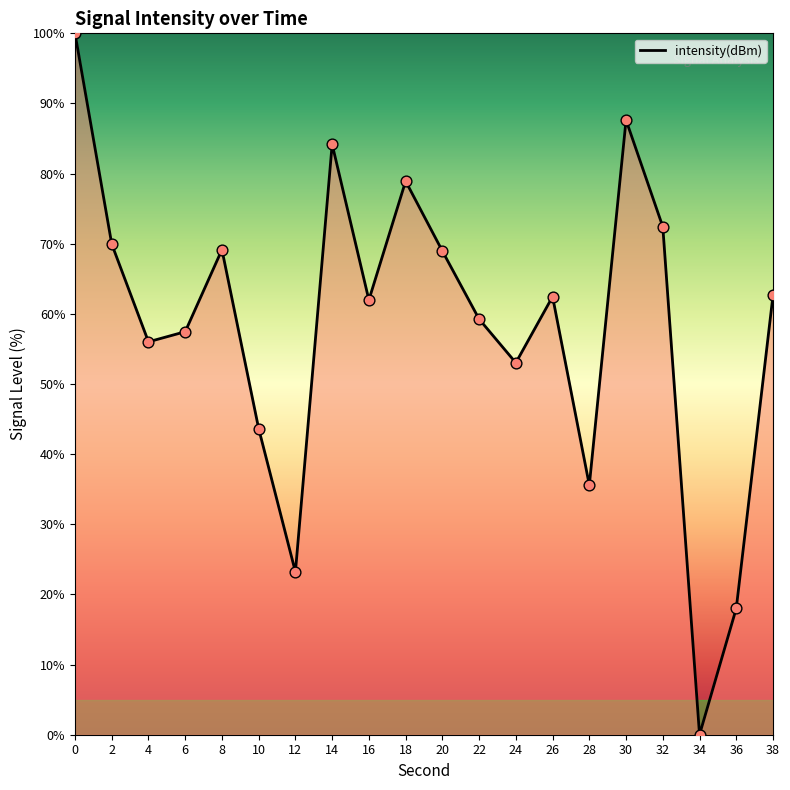

What is the change in value from 2 to 28?

-34.4